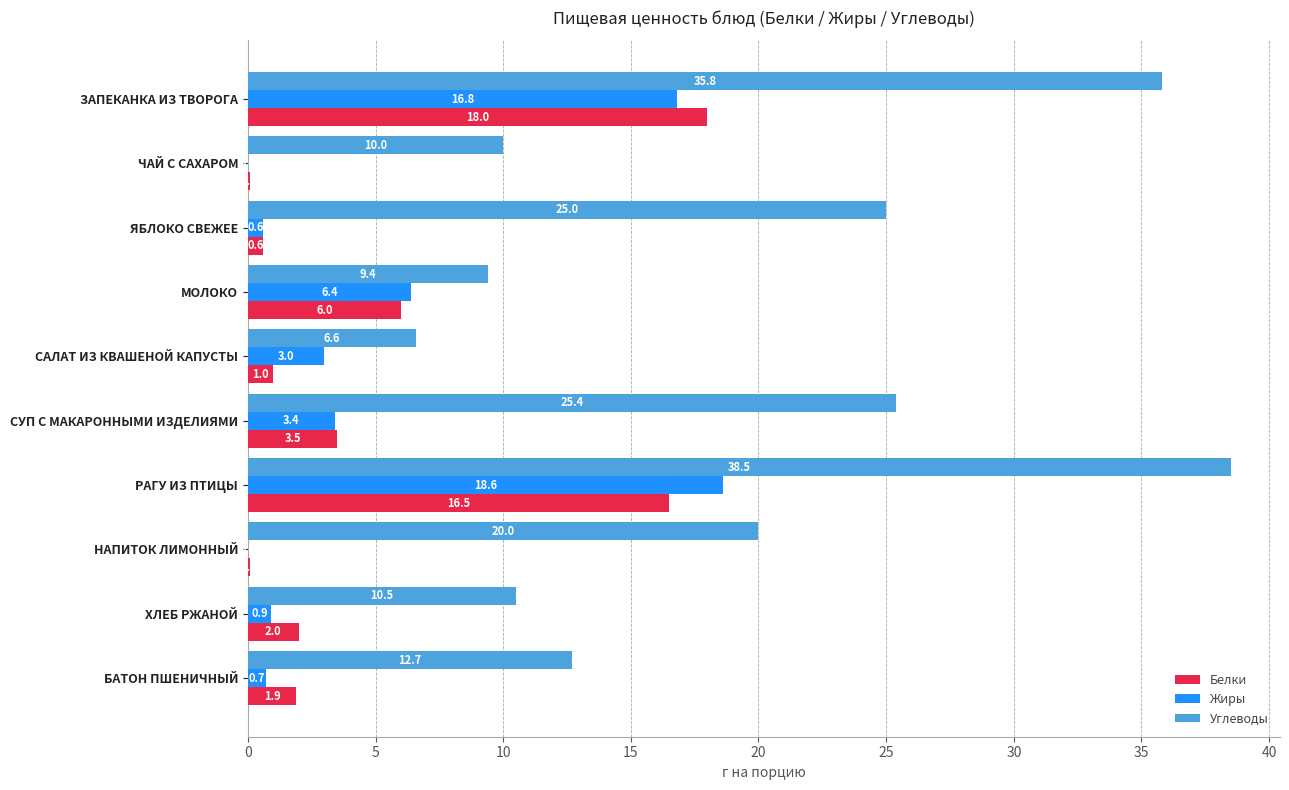

What is the maximum value for Углеводы?

38.5